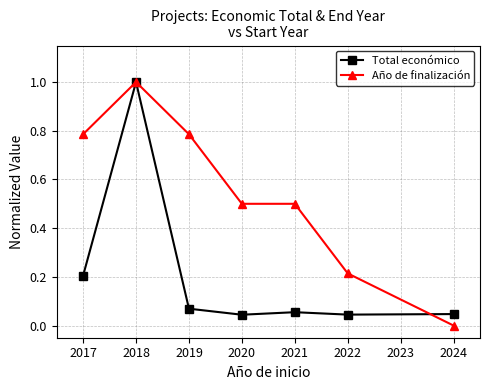

At 2017, list the series in order from smallest to largest.

Total económico, Año de finalización